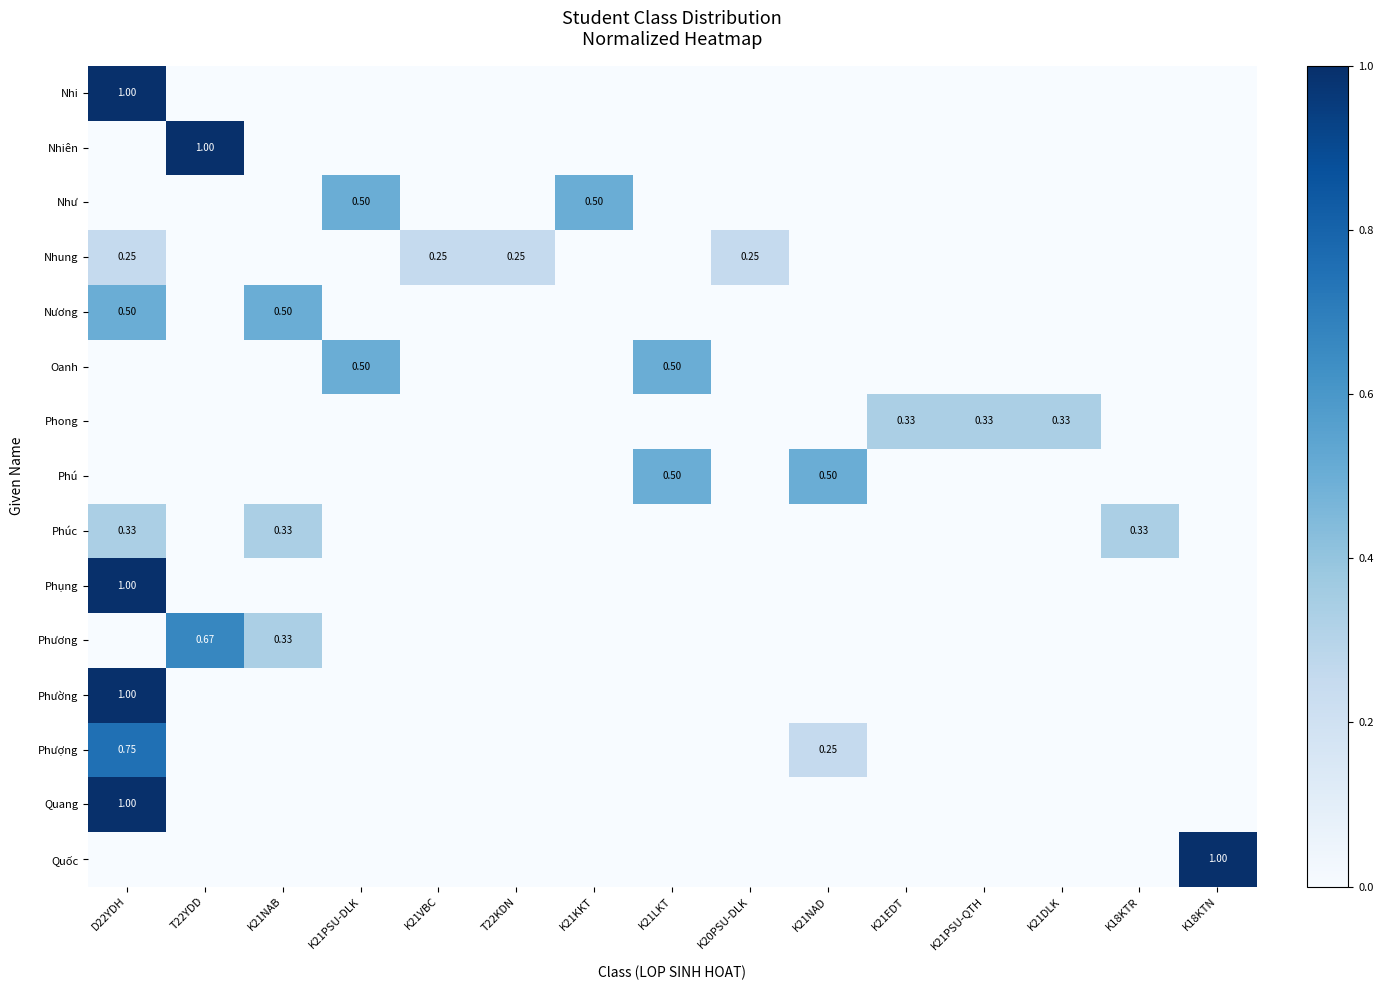

How many categories are shown in the chart?

15